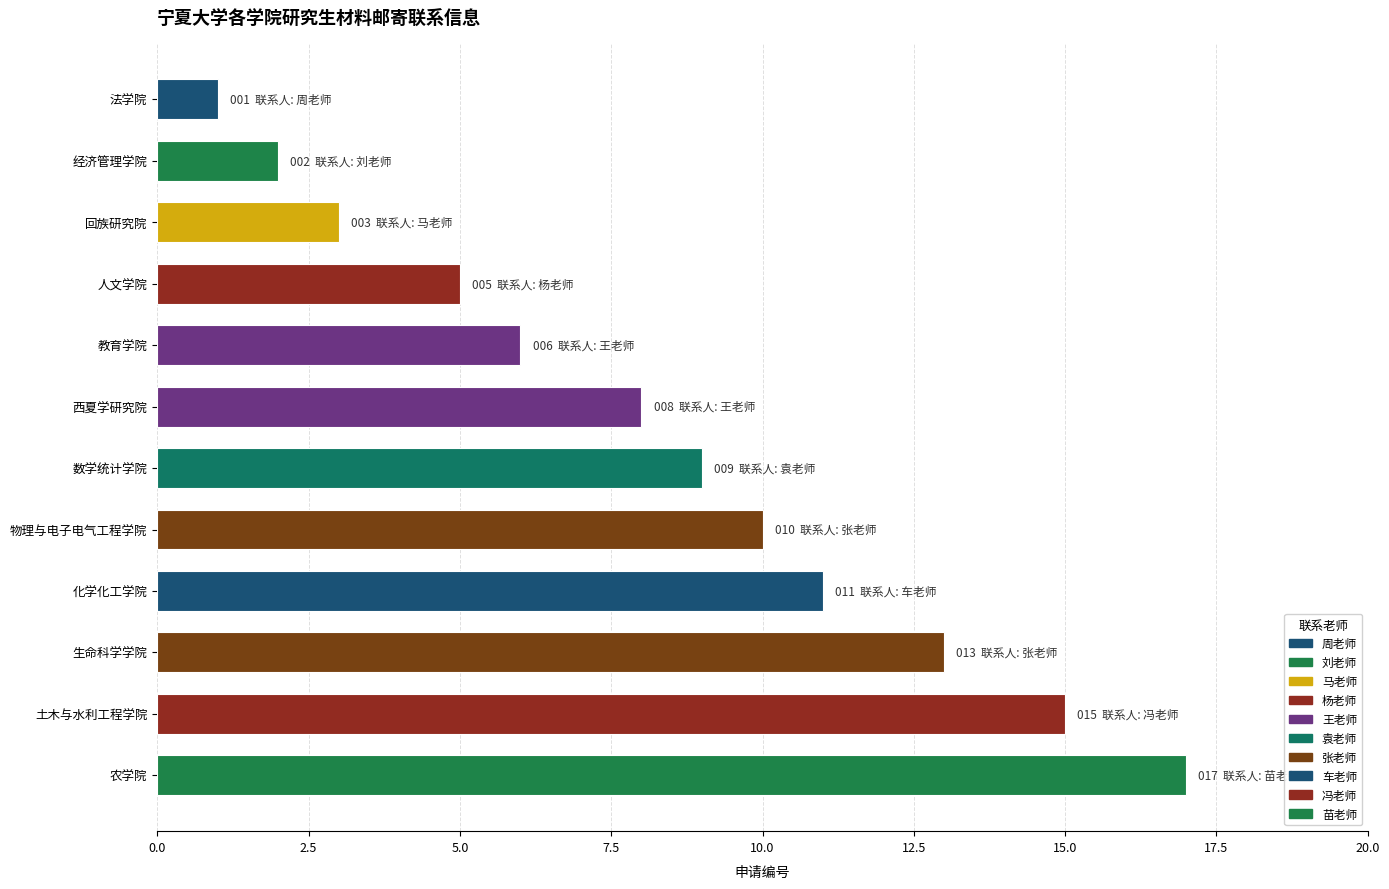

What is the label of the 1st bar from the top?

法学院